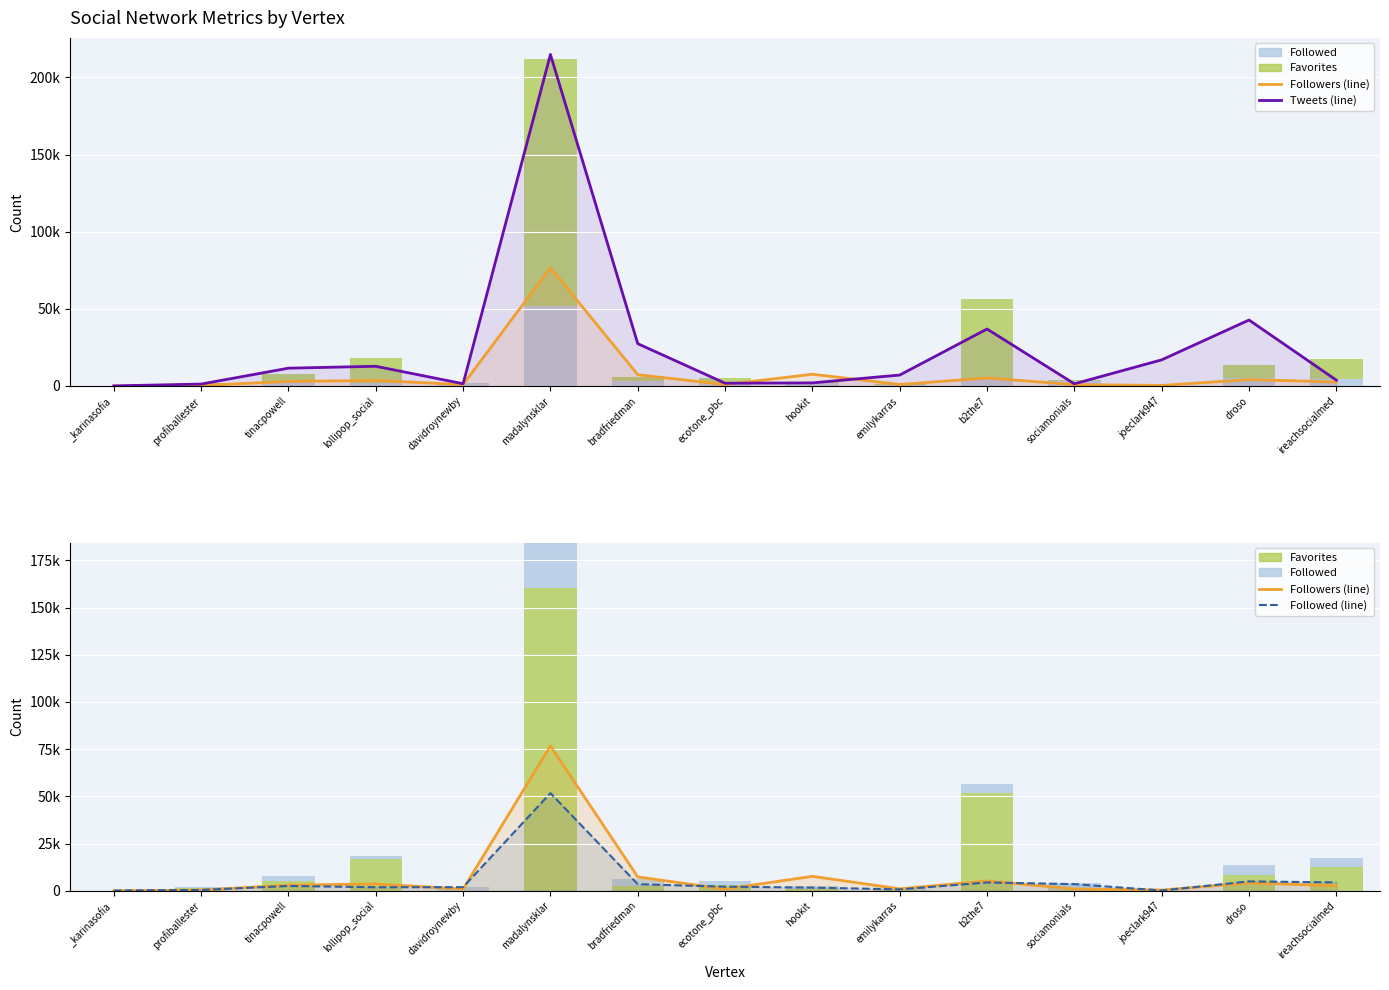

The value of Followers (line) at _karinasofia is 3. True or false?

True